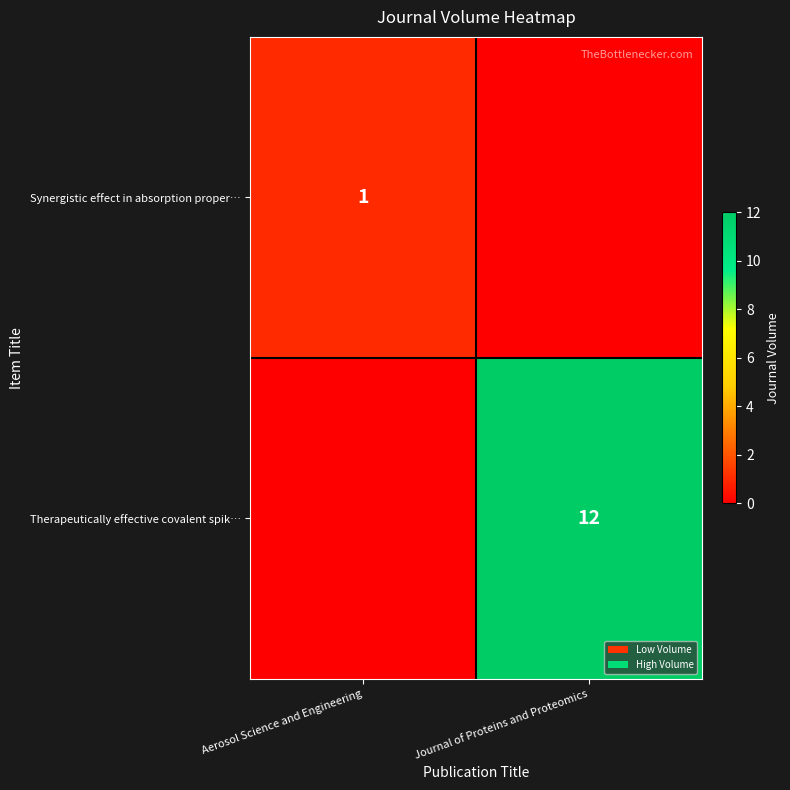

True or false: Therapeutically effective covalent spik… has a value of 4 at Journal of Proteins and Proteomics.

False